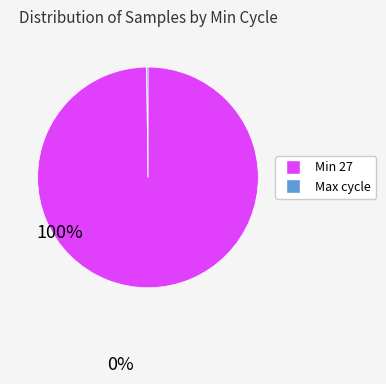

Is there any slice that represents more than half of the pie?

Yes